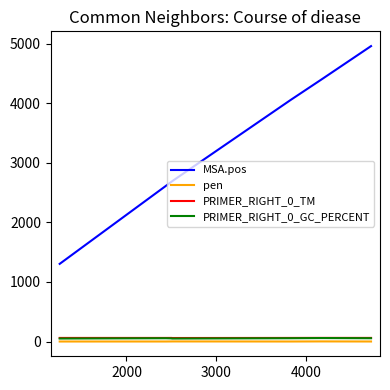

What is the greatest value displayed?

4957.0